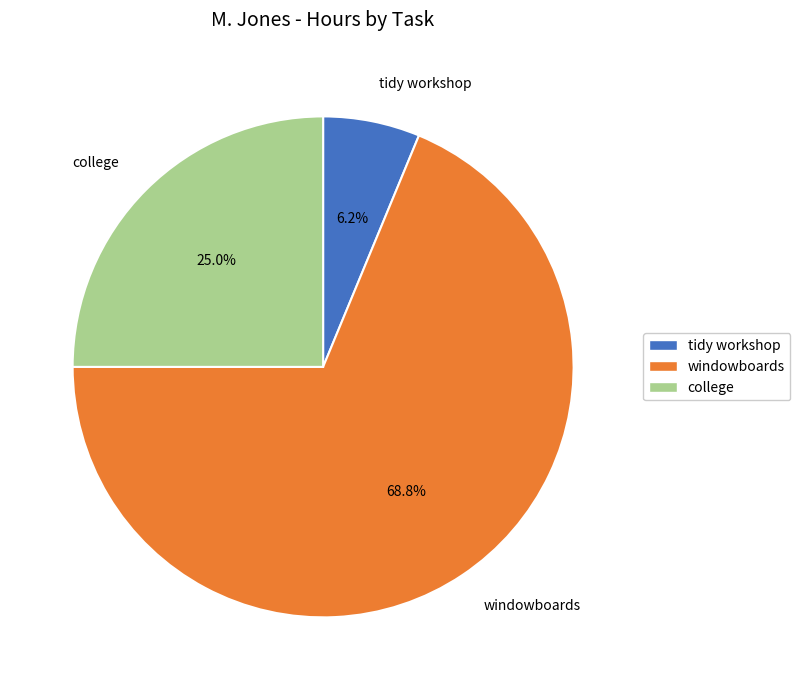

True or false: tidy workshop accounts for 21% of the total.

False